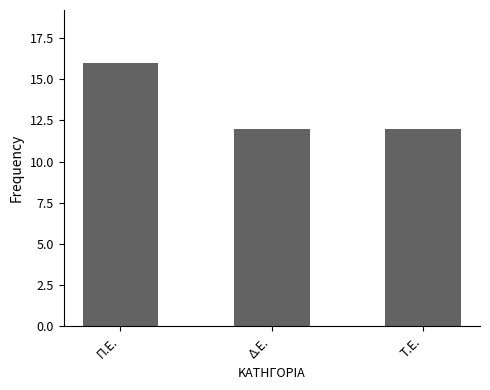

What is the sum of all values?

40